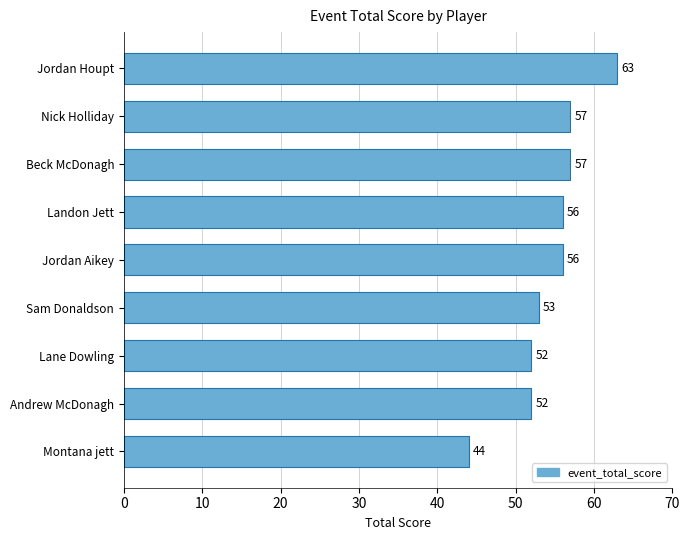

What is the average value?

54